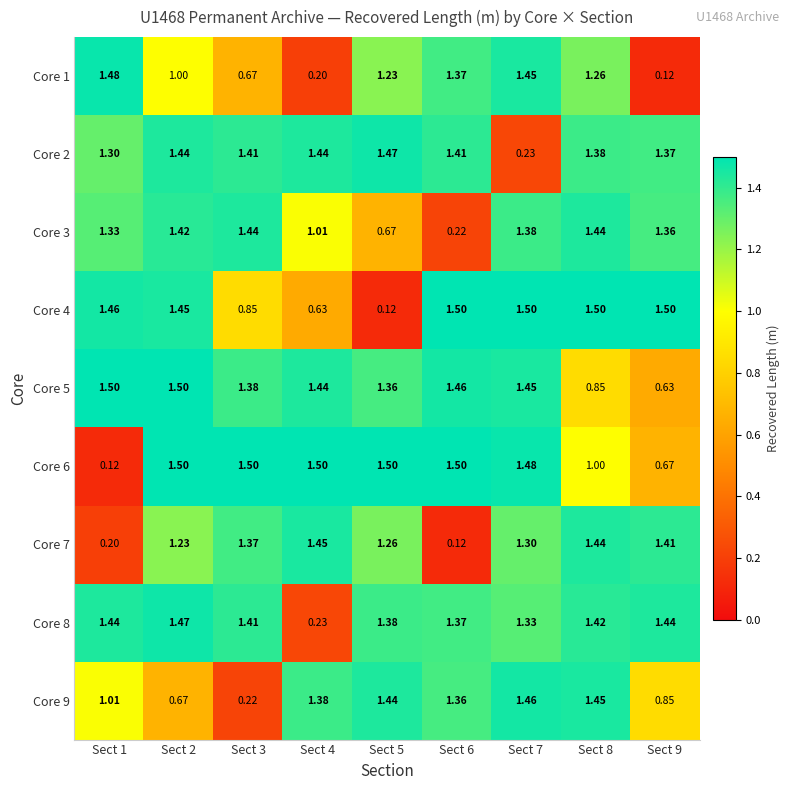

Is the value of Core 3 at Sect 2 greater than the value of Core 6 at Sect 9?

Yes